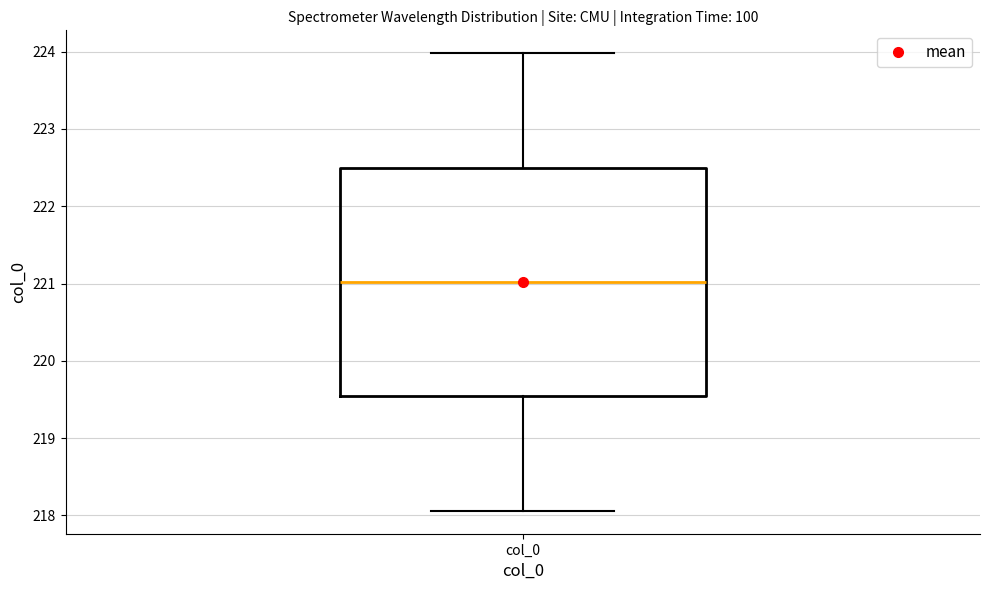

Read this box plot against the y-axis: the position of the median line, the range covered by the box, and the ends of both whiskers. The values are not printed on the chart, so give them approximately, as read against the axis.

median 221.0, box 219.5 to 222.5, whiskers 218.1 to 224.0